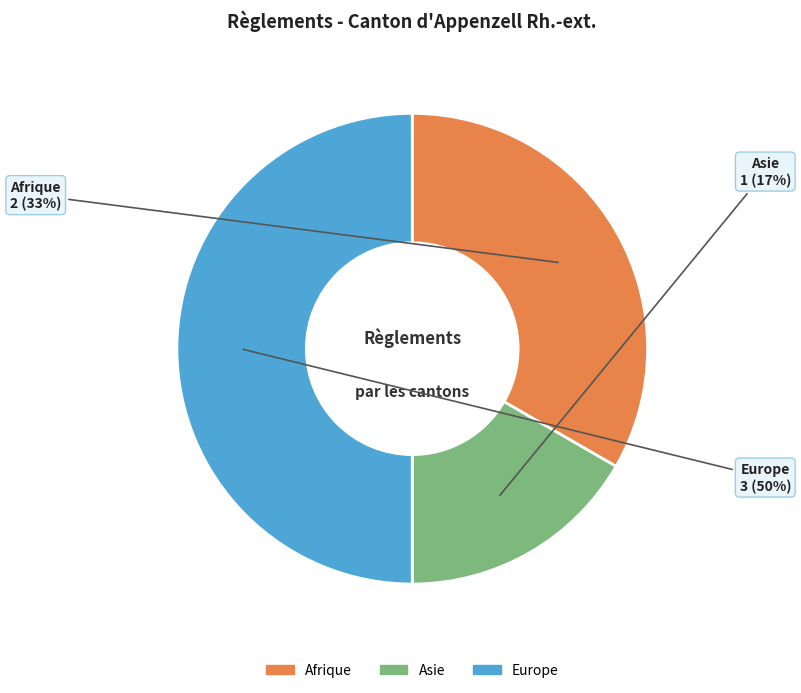

Which category has the biggest portion of the pie?

Europe